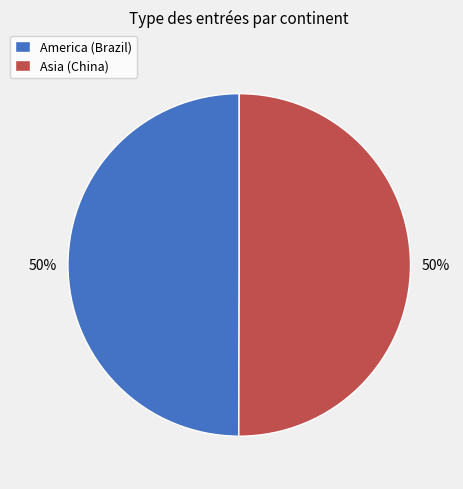

Combined, do America (Brazil) and Asia (China) account for over 50%?

Yes